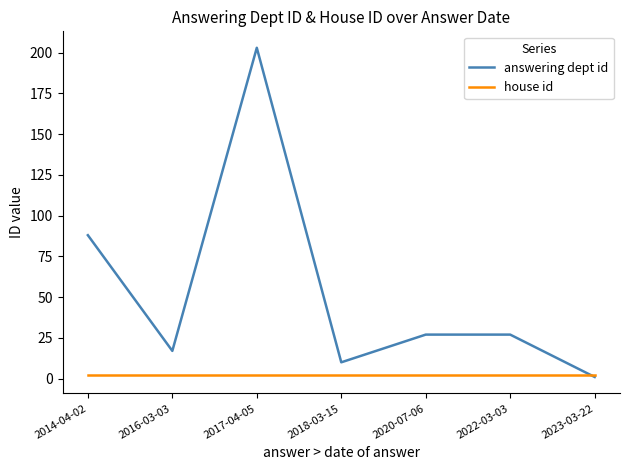

Is the value of answering dept id at 2017-04-05 greater than the value of house id at 2023-03-22?

Yes